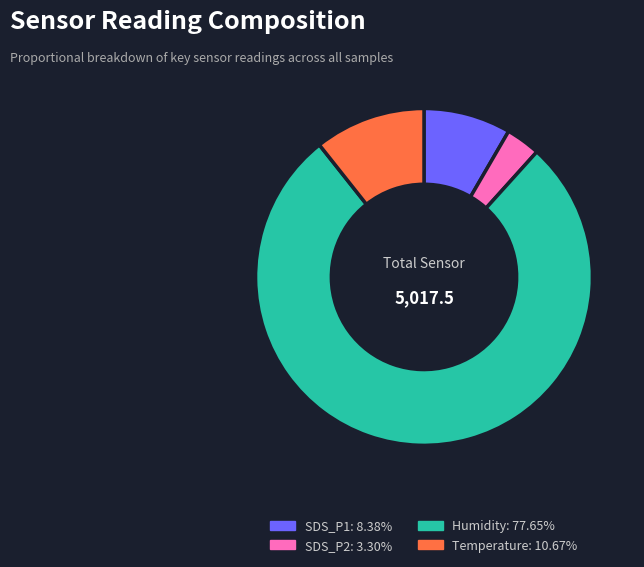

Is there any slice that represents more than half of the pie?

Yes